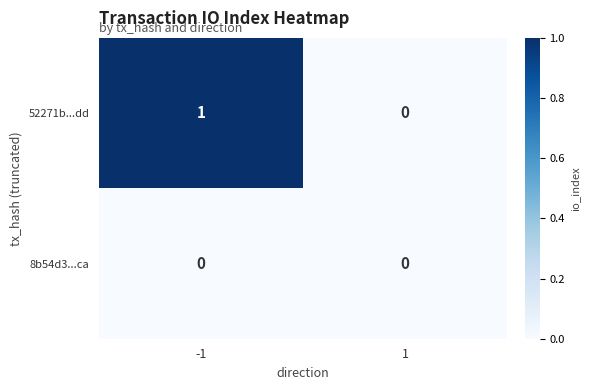

Rank the series by their average value, from lowest to highest.

8b54d3...ca, 52271b...dd